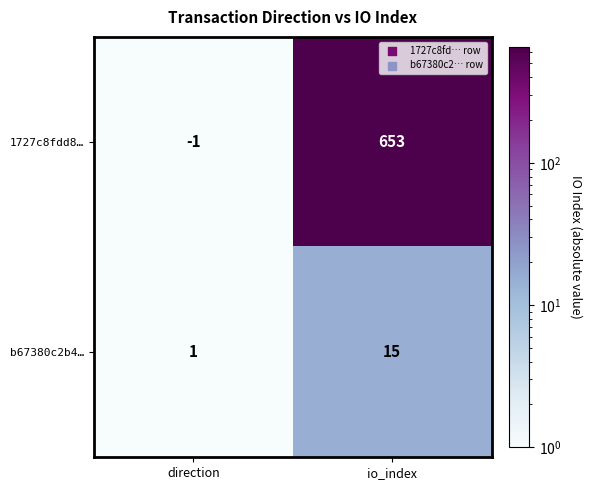

What is the minimum value shown in the chart?

-1